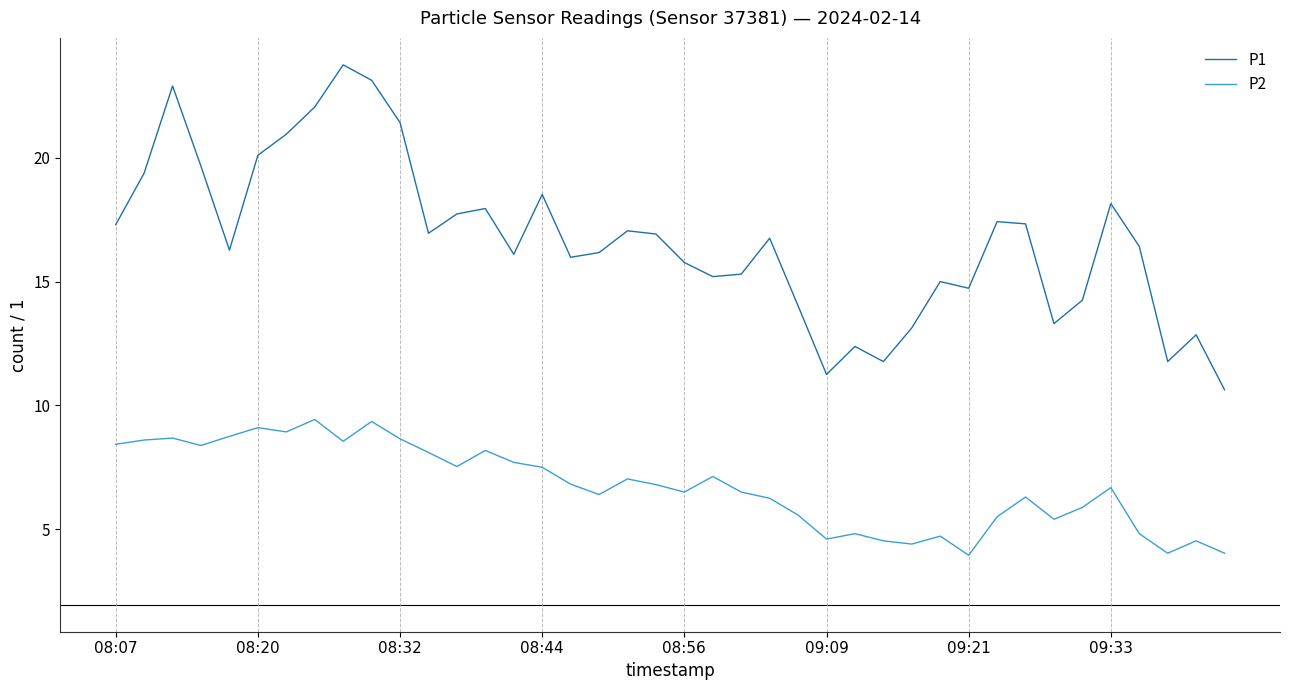

Which series has the largest total across all categories?

P1